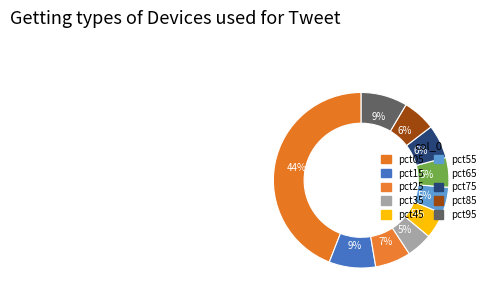

Rank the categories by value from lowest to highest.

pct35, pct45, pct55, pct65, pct85, pct75, pct25, pct95, pct15, pct05